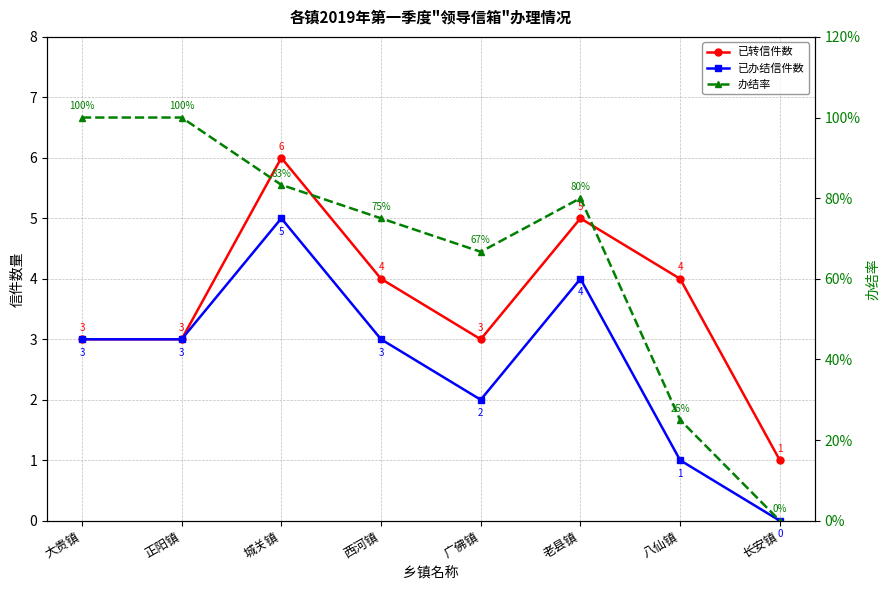

What are all the series names shown in the legend?

已转信件数, 已办结信件数, 办结率